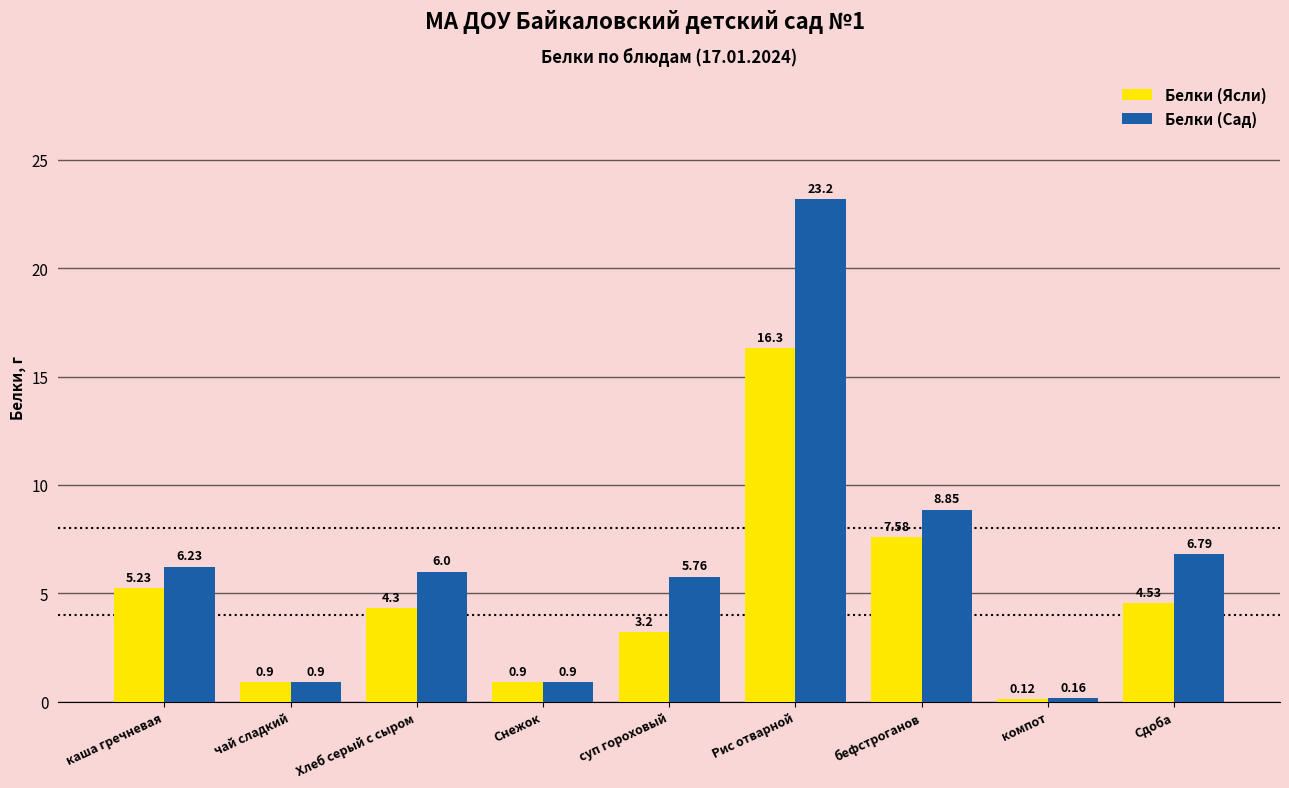

Which series has the largest range (max minus min)?

Белки (Сад)